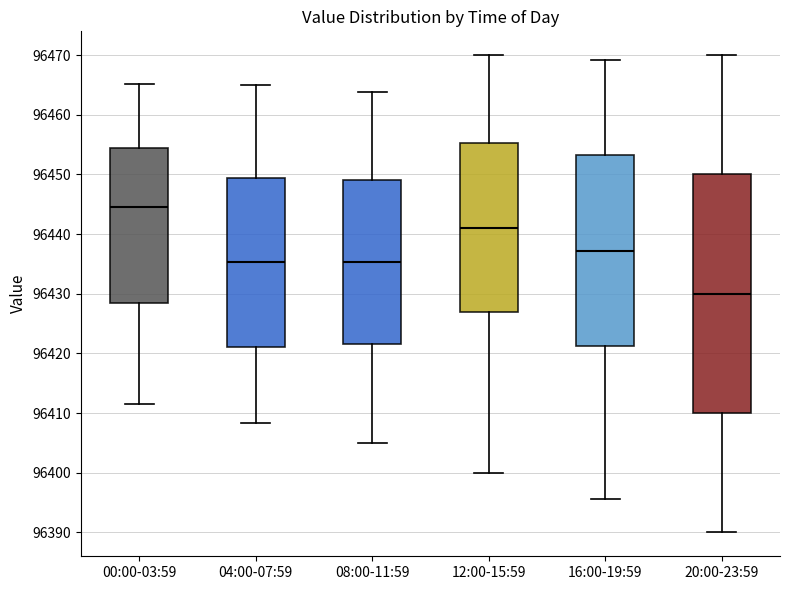

Reading left to right, transcribe this box plot: for each box, give where its median line is, the range the box spans, and where its two whiskers end, as read against the y-axis. The values are not printed on the chart, so give them approximately, as read against the axis.

00:00-03:59: median 96445, box 96428 to 96454, whiskers 96412 to 96465
04:00-07:59: median 96435, box 96421 to 96449, whiskers 96408 to 96465
08:00-11:59: median 96435, box 96422 to 96449, whiskers 96405 to 96464
12:00-15:59: median 96441, box 96427 to 96455, whiskers 96400 to 96470
16:00-19:59: median 96437, box 96421 to 96453, whiskers 96396 to 96469
20:00-23:59: median 96430, box 96410 to 96450, whiskers 96390 to 96470